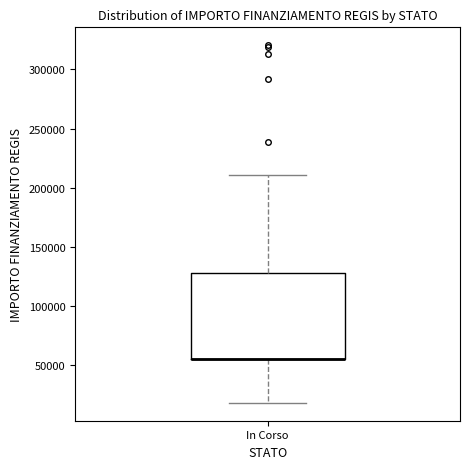

Transcribe this box plot: give where the median line is, the range the box spans, and where the two whiskers end, as read against the y-axis. The values are not printed on the chart, so give them approximately, as read against the axis.

median 55000 (drawn on the box's lower edge), box 55000 to 130000, whiskers 20000 to 210000